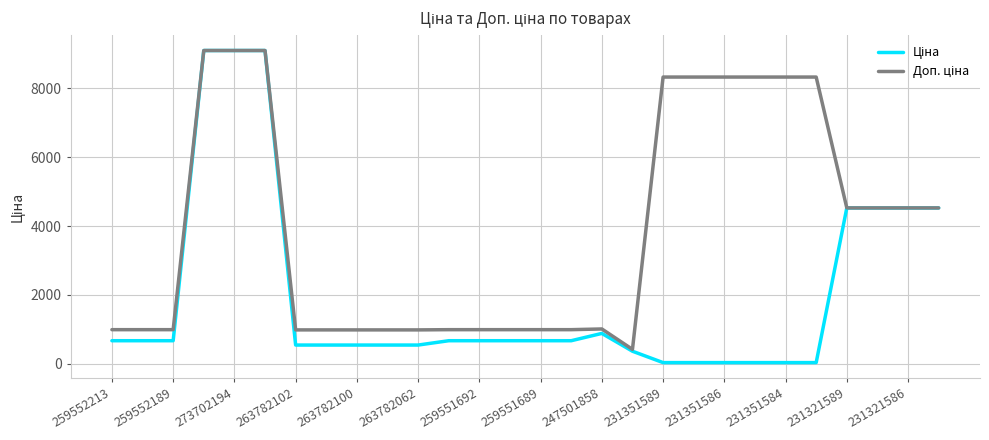

What is the maximum value shown in the chart?

9092.0